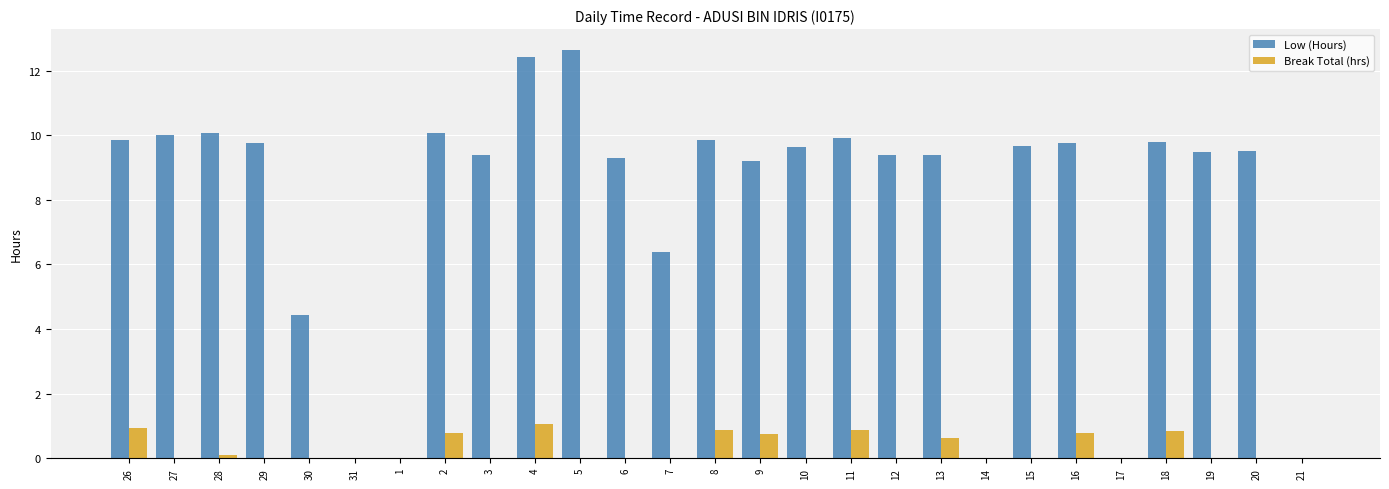

Where does the Low (Hours) series first go above 9?

26